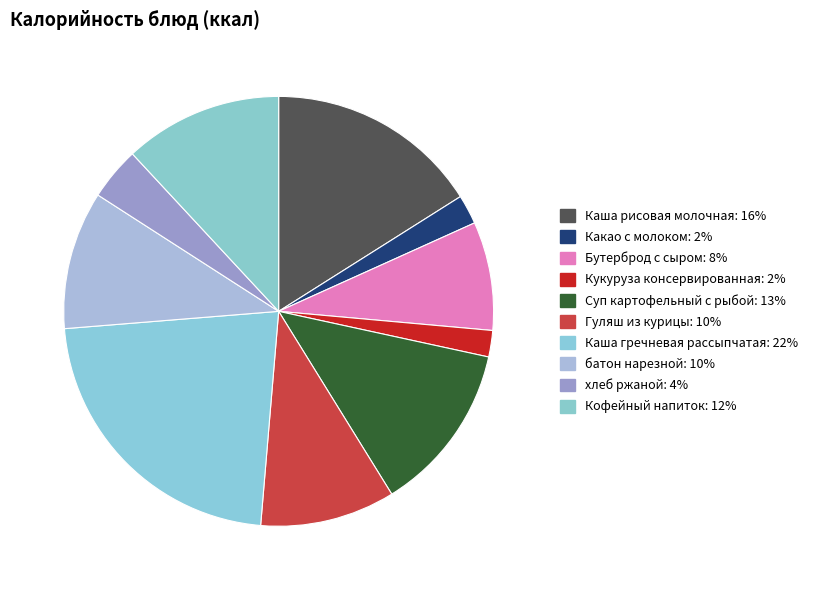

What is the ratio of the value at батон нарезной to the value at Кофейный напиток?

0.9